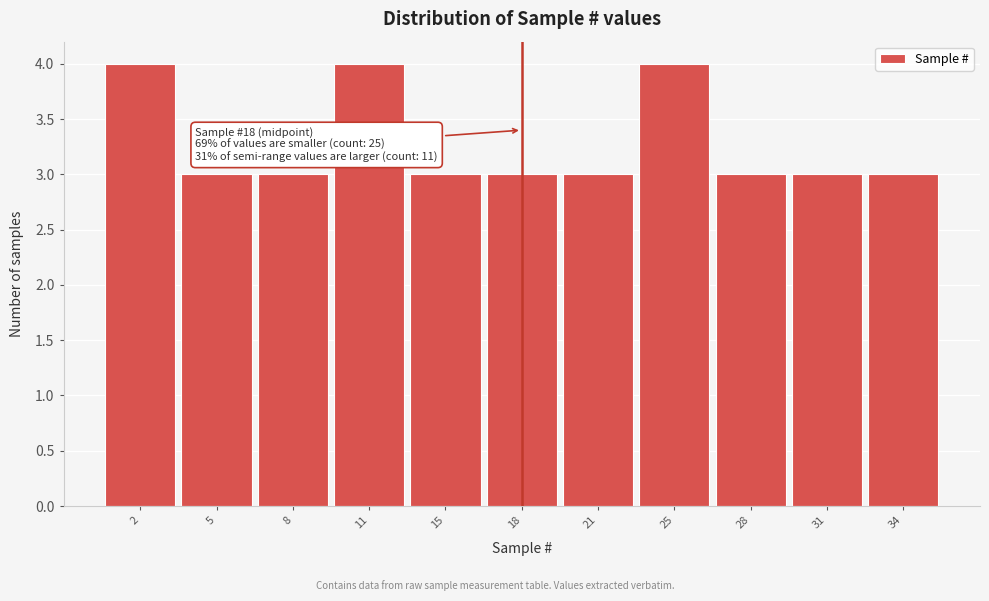

Reading left to right, what are all the values shown in this chart?

4	3	3	4	3	3	3	4	3	3	3